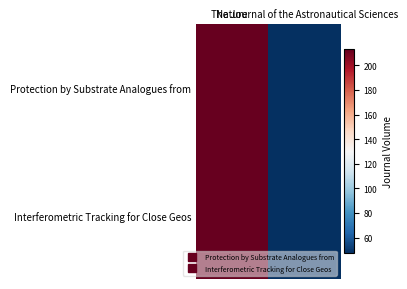

Count the number of categories in the chart.

2